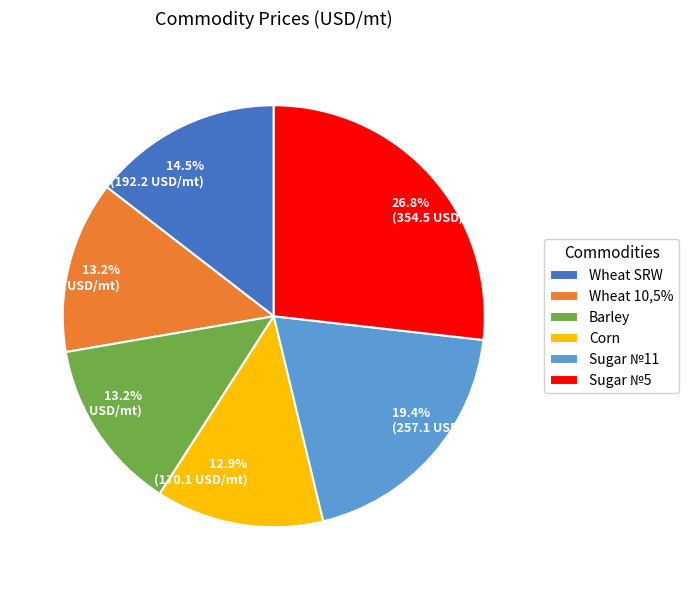

To the nearest percent, what portion does Corn represent?

13%